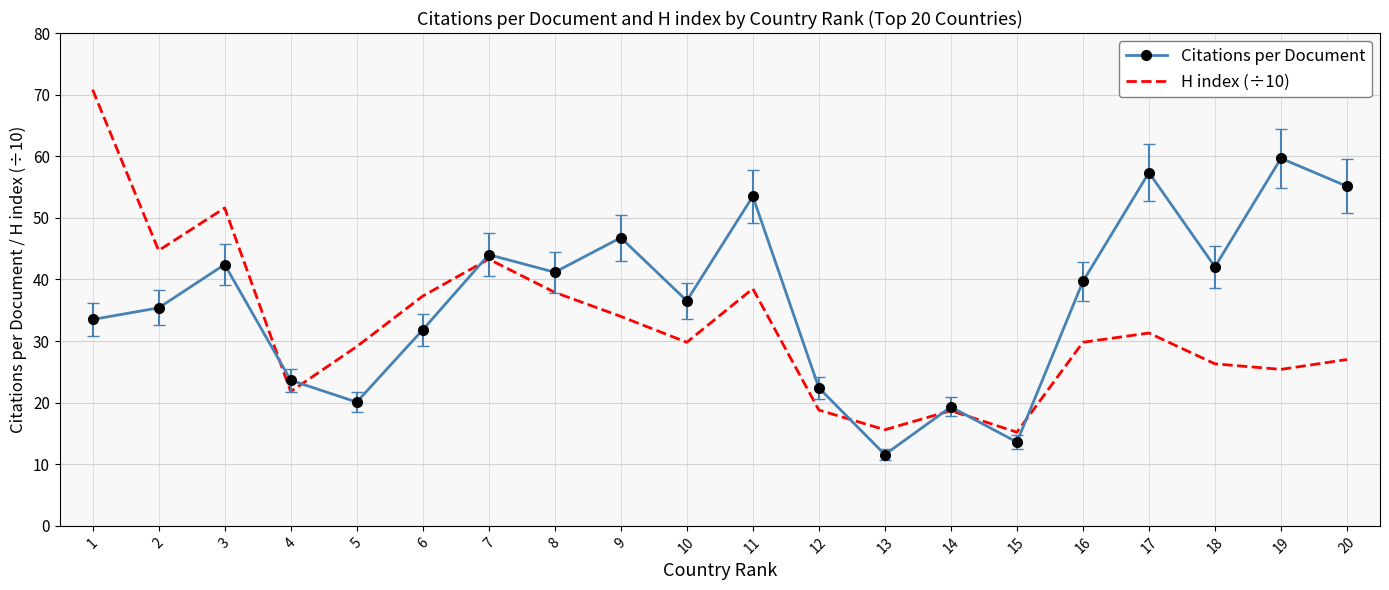

What is the sum of the Citations per Document values at 13 and 12?

34.0